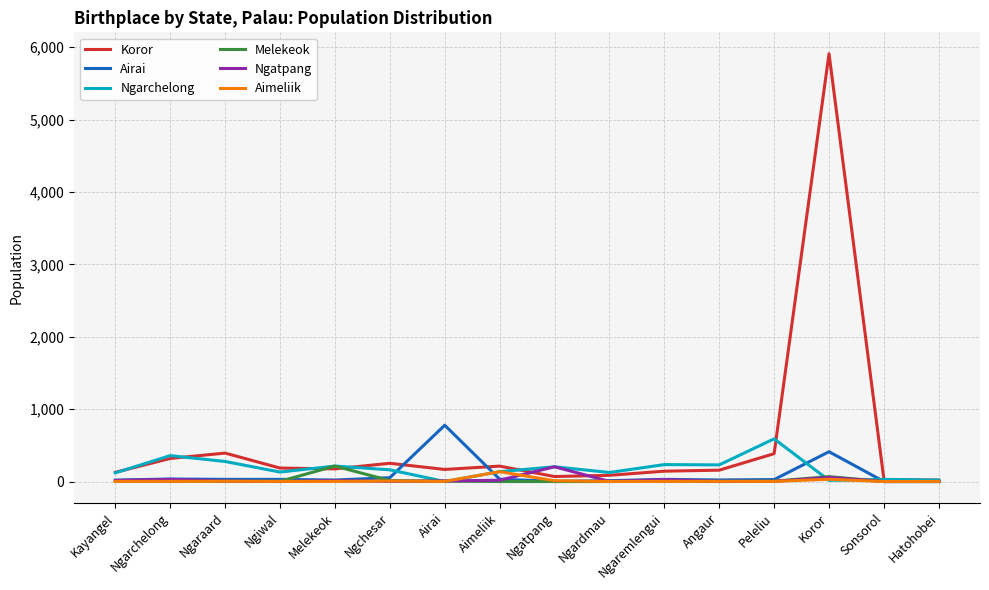

Which series has the largest total across all categories?

Koror